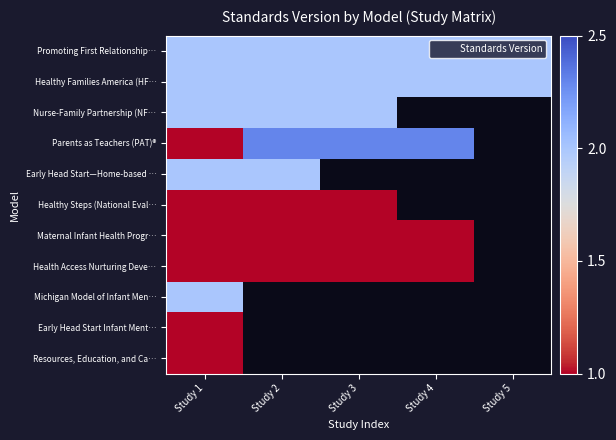

How many values in the Parents as Teachers (PAT)® series are below 2?

1